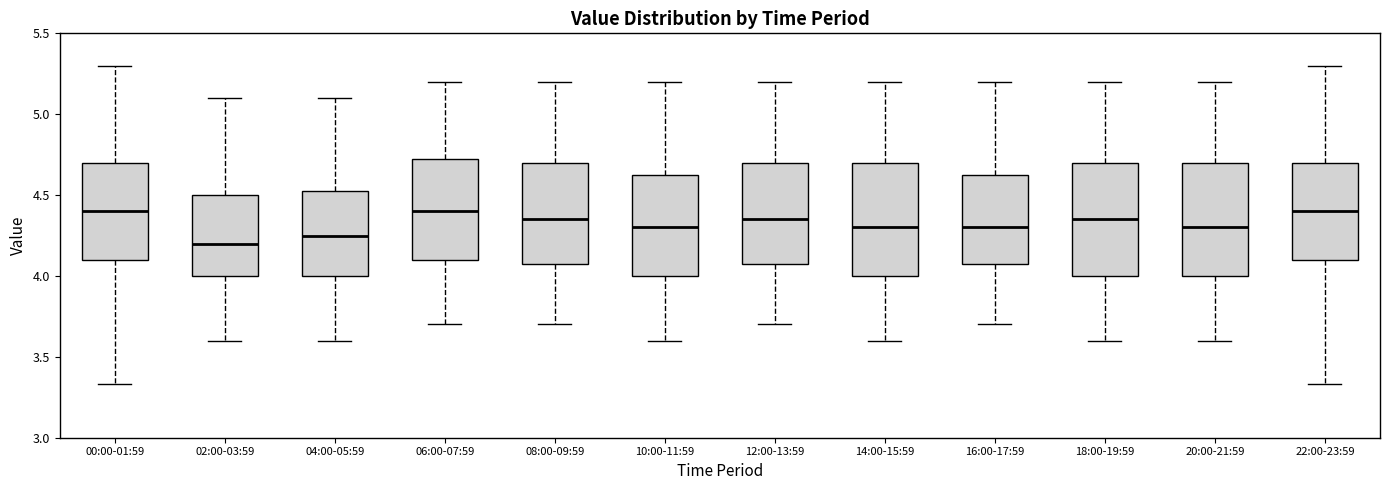

Reading left to right, transcribe this box plot: for each box, give where its median line is, the range the box spans, and where its two whiskers end, as read against the y-axis. The values are not printed on the chart, so give them approximately, as read against the axis.

00:00-01:59: median 4.40, box 4.10 to 4.70, whiskers 3.35 to 5.30
02:00-03:59: median 4.20, box 4.00 to 4.50, whiskers 3.60 to 5.10
04:00-05:59: median 4.25, box 4.00 to 4.55, whiskers 3.60 to 5.10
06:00-07:59: median 4.40, box 4.10 to 4.75, whiskers 3.70 to 5.20
08:00-09:59: median 4.35, box 4.10 to 4.70, whiskers 3.70 to 5.20
10:00-11:59: median 4.30, box 4.00 to 4.65, whiskers 3.60 to 5.20
12:00-13:59: median 4.35, box 4.10 to 4.70, whiskers 3.70 to 5.20
14:00-15:59: median 4.30, box 4.00 to 4.70, whiskers 3.60 to 5.20
16:00-17:59: median 4.30, box 4.10 to 4.65, whiskers 3.70 to 5.20
18:00-19:59: median 4.35, box 4.00 to 4.70, whiskers 3.60 to 5.20
20:00-21:59: median 4.30, box 4.00 to 4.70, whiskers 3.60 to 5.20
22:00-23:59: median 4.40, box 4.10 to 4.70, whiskers 3.35 to 5.30